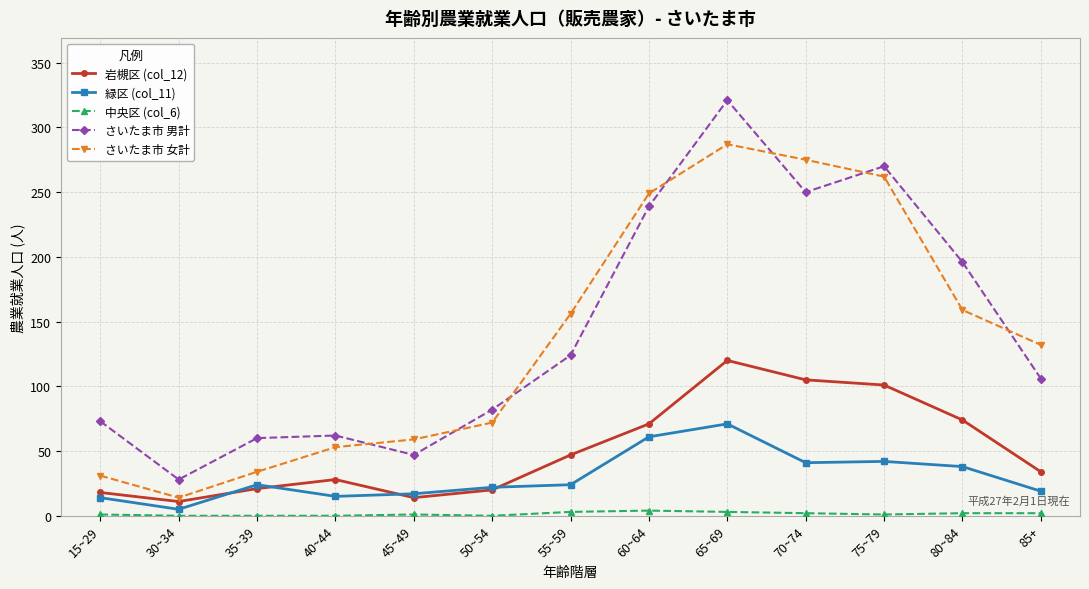

Count the number of data series in this chart.

5